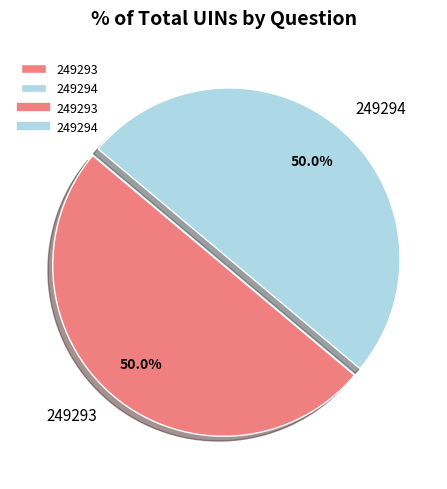

Approximately how many times larger is the value at 249294 compared to 249293?

1.0